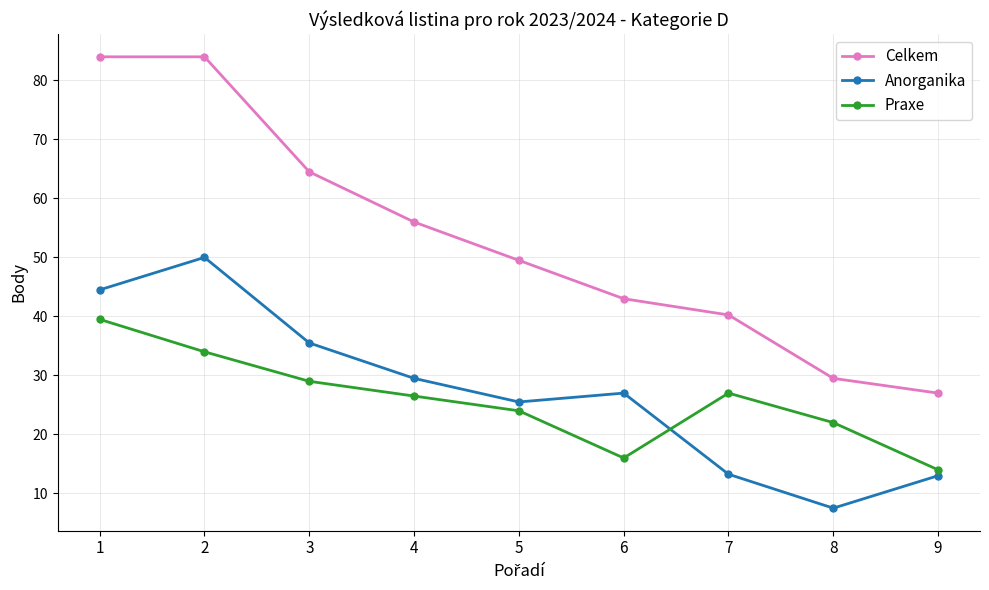

How many data points in Praxe are above 26?

5